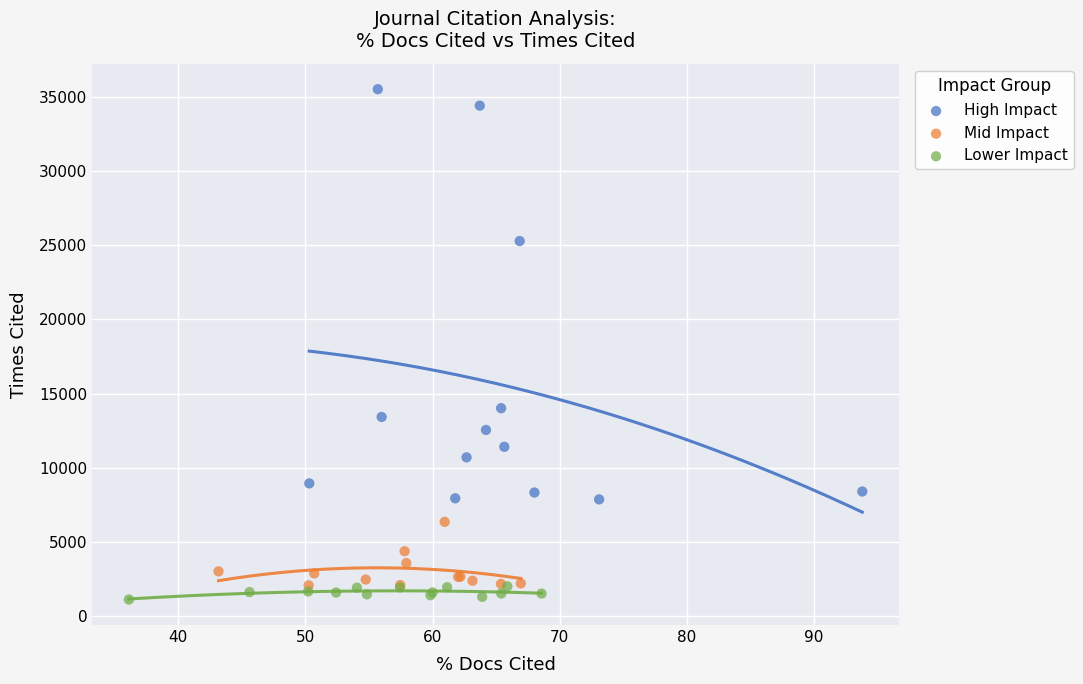

Which series reaches the maximum Y coordinate?

High Impact